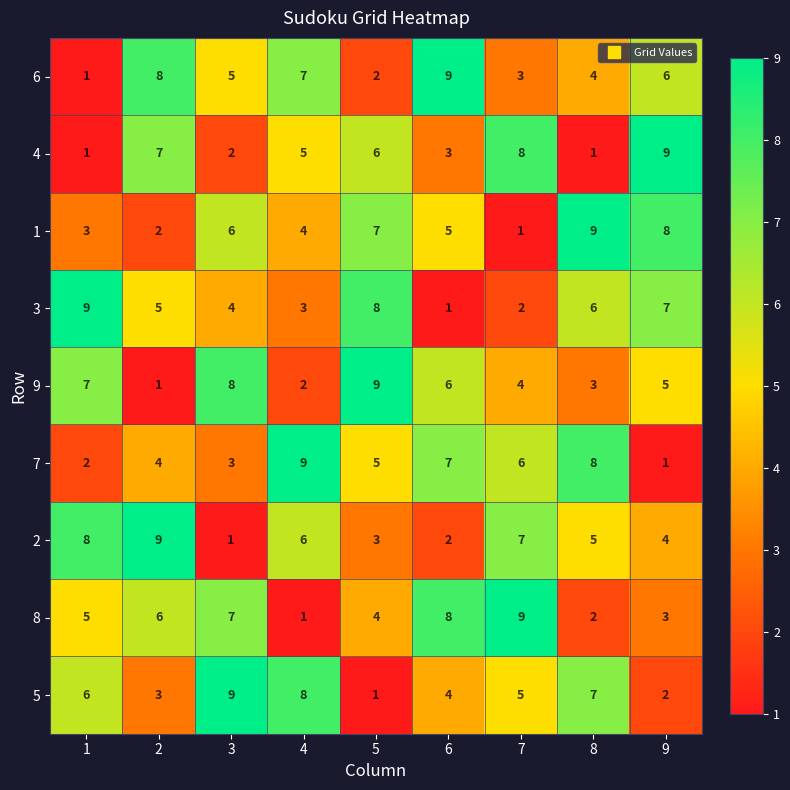

Rank the series at 5 from lowest to highest value.

5, 6, 2, 8, 7, 4, 1, 3, 9